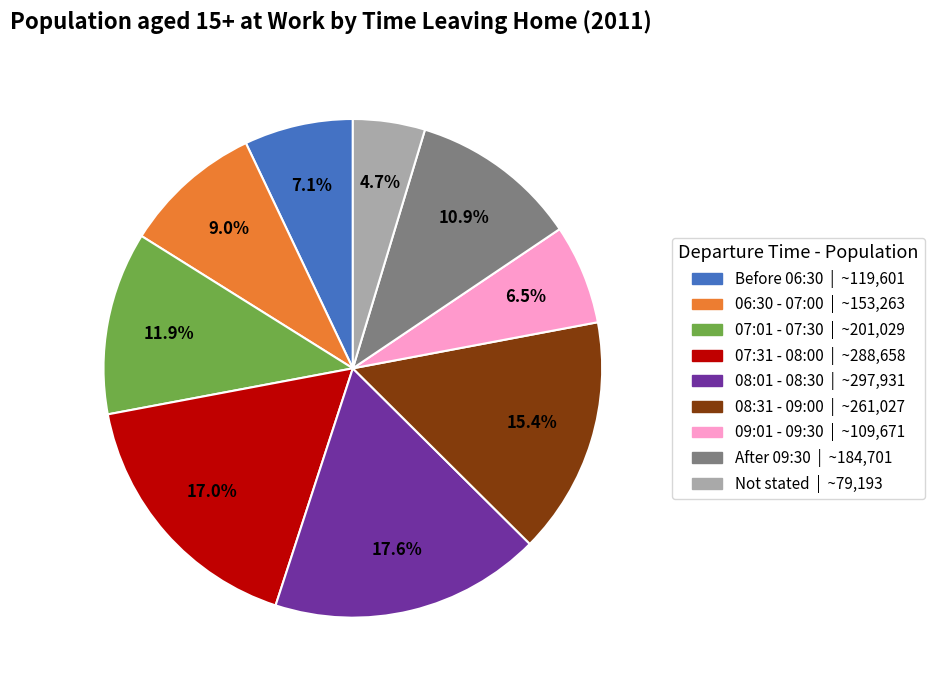

Rank the categories by value from lowest to highest.

Not stated, 09:01 - 09:30, Before 06:30, 06:30 - 07:00, After 09:30, 07:01 - 07:30, 08:31 - 09:00, 07:31 - 08:00, 08:01 - 08:30